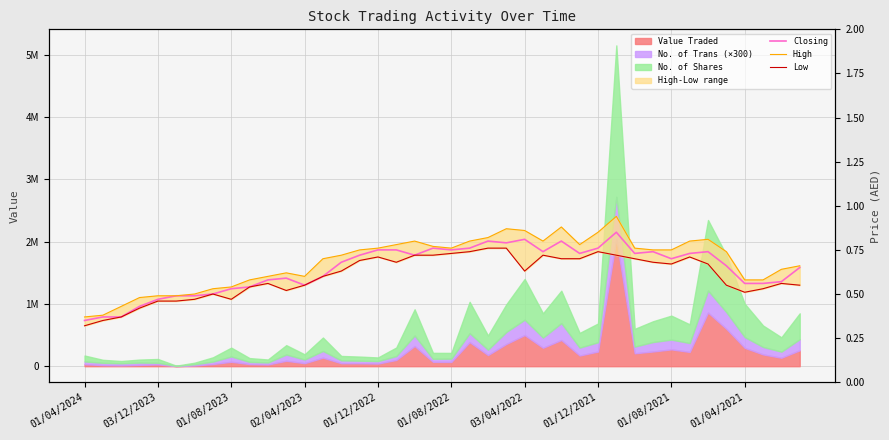

At how many categories does at least one series exceed 0?

40